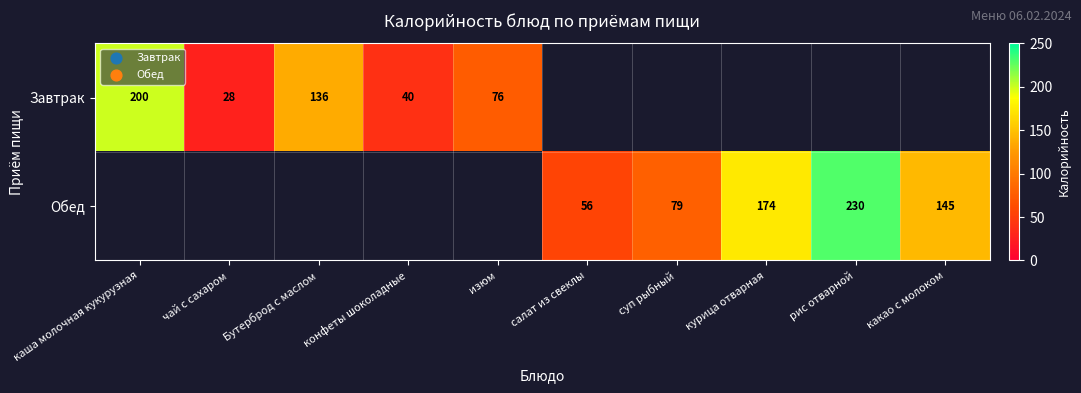

The Завтрак series shows 128.5 at изюм. True or false?

False